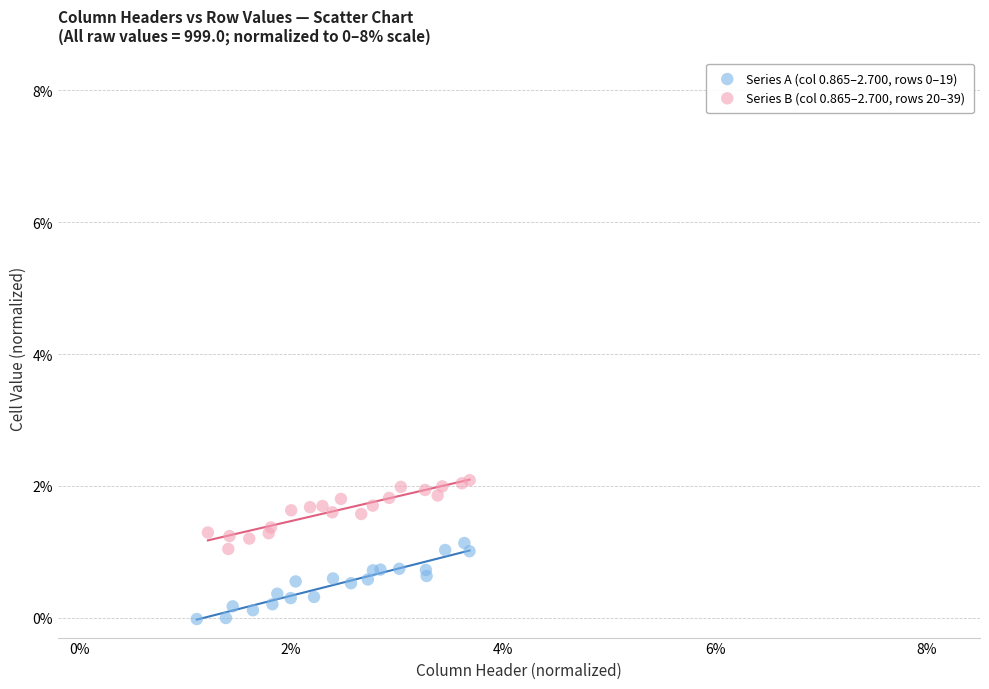

Which series reaches the maximum Y coordinate?

Series B (col 0.865–2.700, rows 20–39)